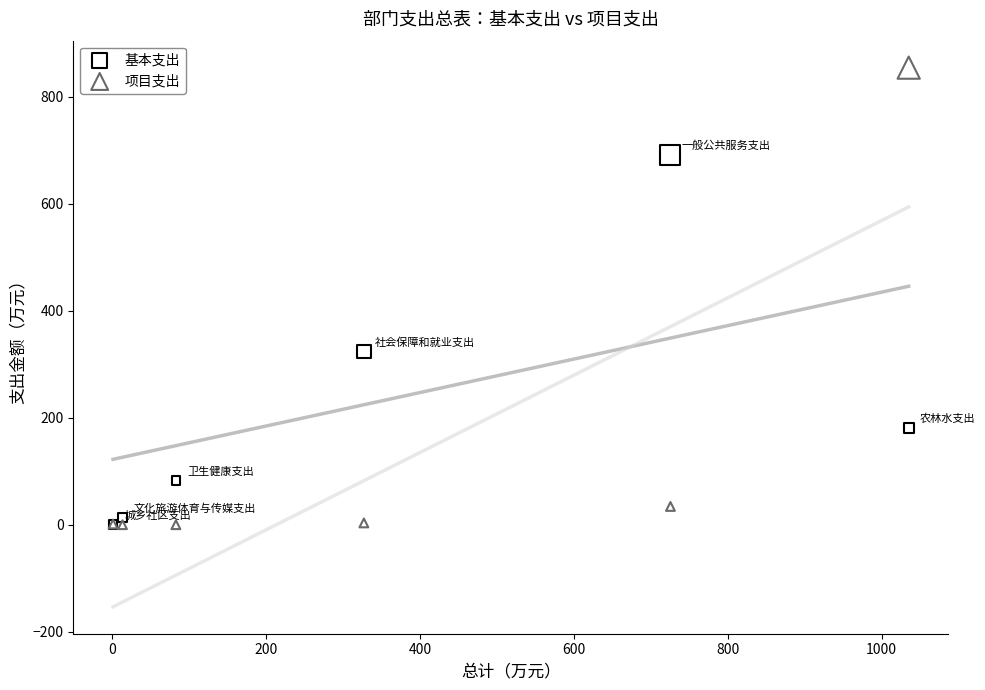

In the 基本支出 series, what Y value is closest to 345?

323.9